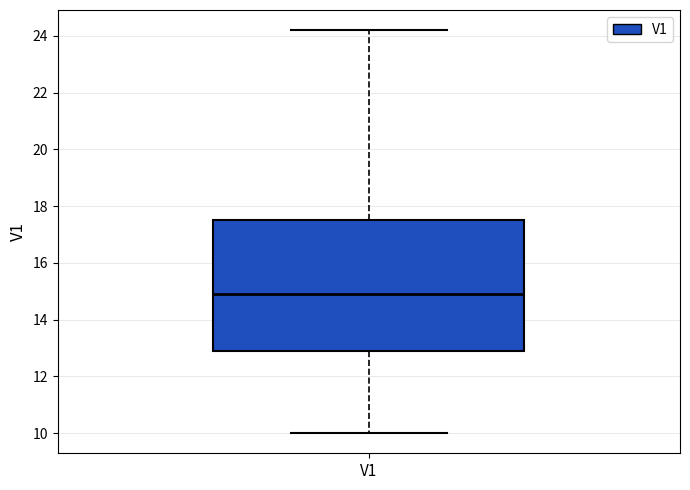

Read this box plot against the y-axis: the position of the median line, the range covered by the box, and the ends of both whiskers. The values are not printed on the chart, so give them approximately, as read against the axis.

median 15.0, box 13.0 to 17.6, whiskers 10.0 to 24.2